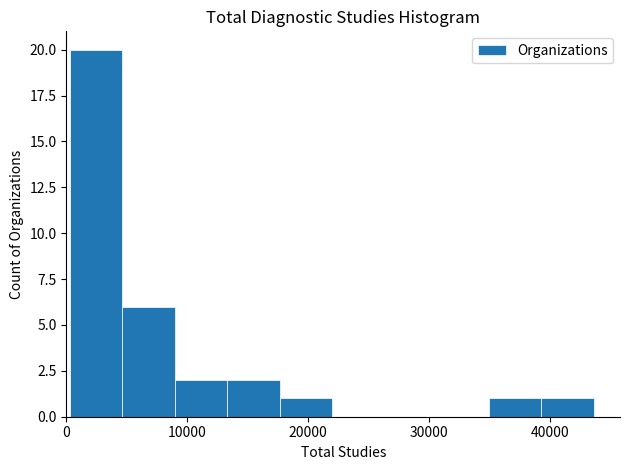

Reading left to right, list every bar in this chart as the range it spans on the x-axis followed by its height. Neither the bar edges nor the heights are printed on the chart, so give them approximately, as read against the axes.

0 to 5000: 20
5000 to 9000: 6
9000 to 13000: 2
13000 to 18000: 2
18000 to 22000: 1
22000 to 26000: 0
26000 to 31000: 0
31000 to 35000: 0
35000 to 39000: 1
39000 to 44000: 1